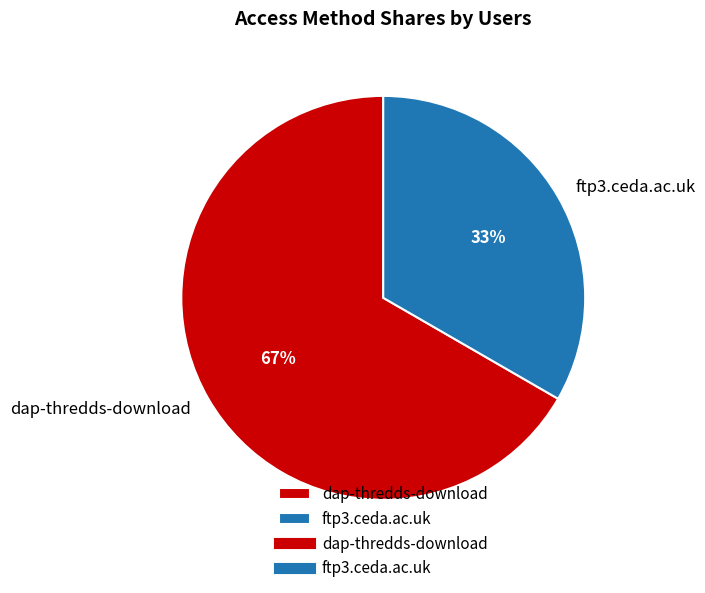

Is there any slice that represents more than half of the pie?

Yes